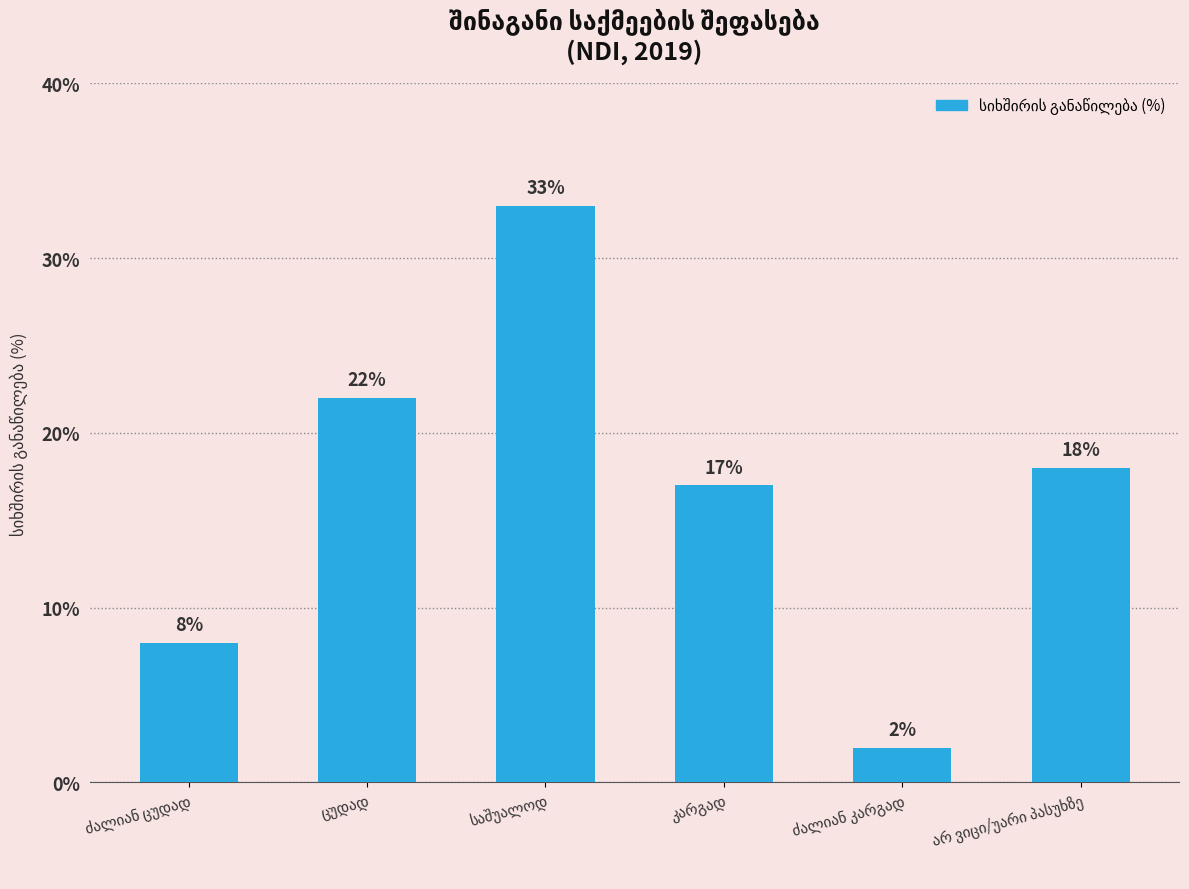

What is the value of the 1st bar from the left?

8